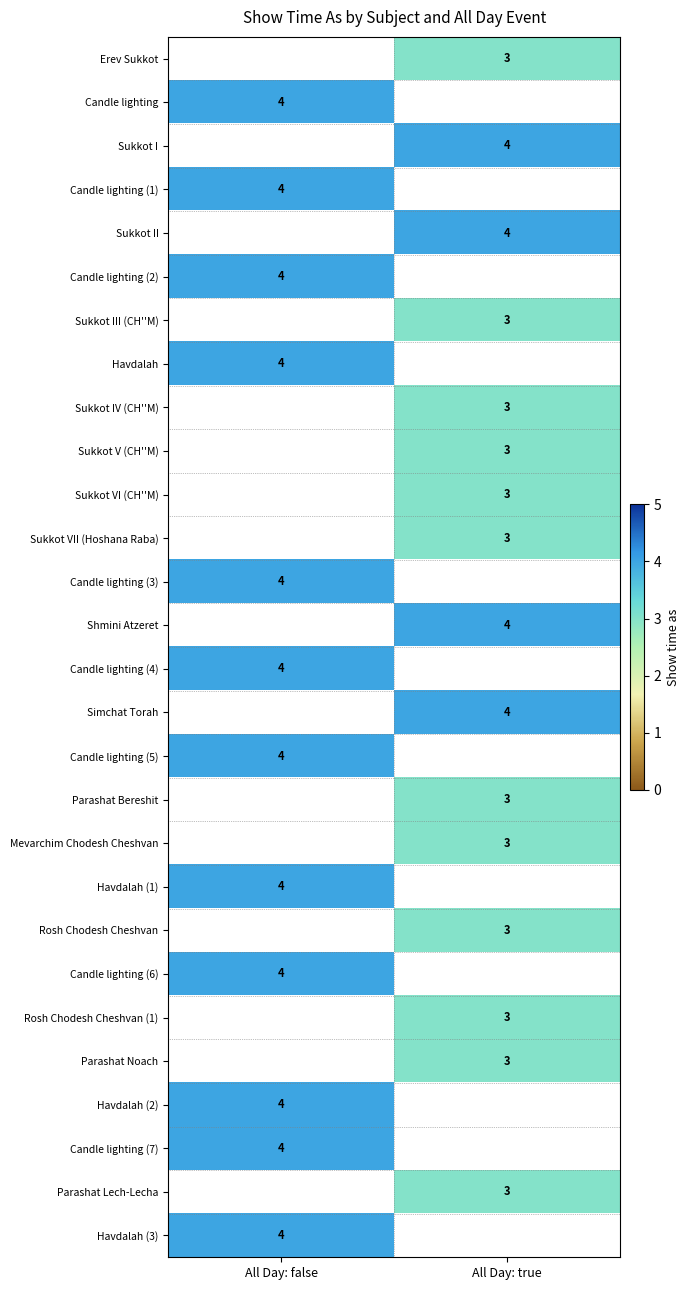

Is it true that Parashat Noach equals 3 at All Day: true?

True